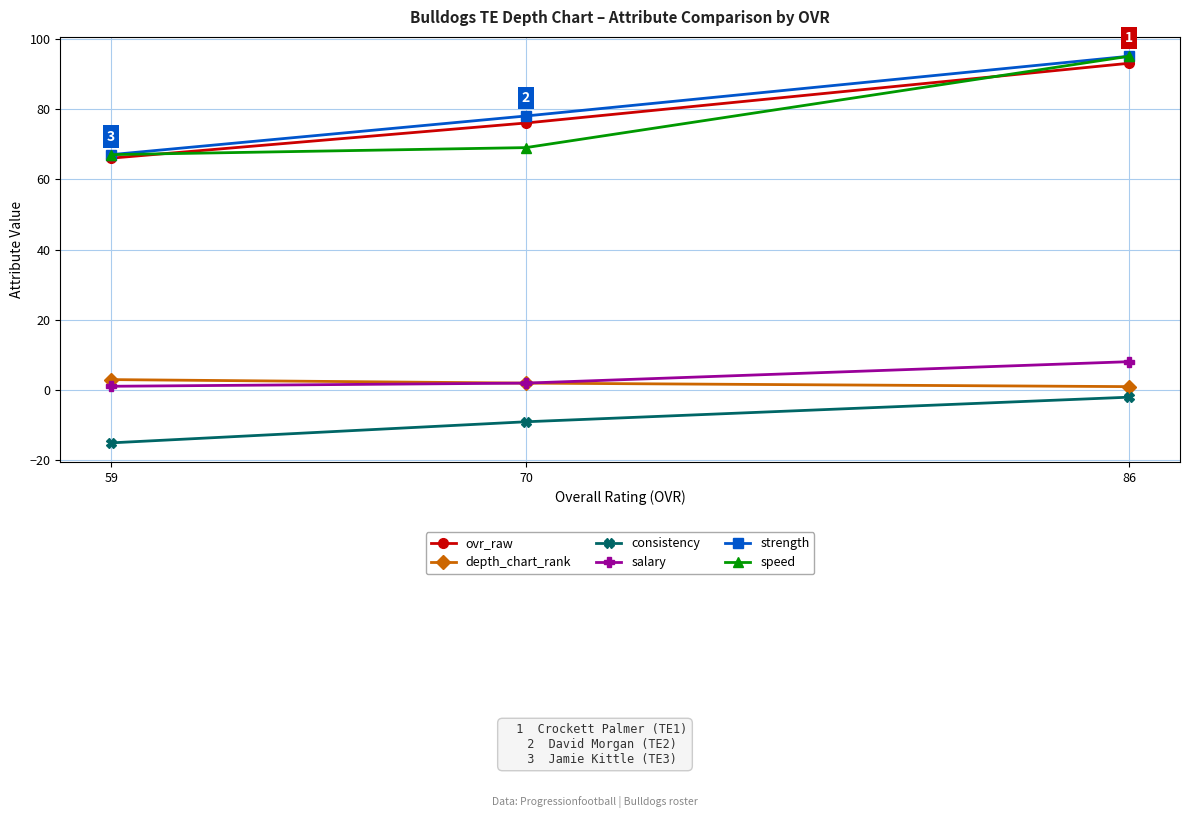

Is it true that salary equals 2.0 at 70?

True